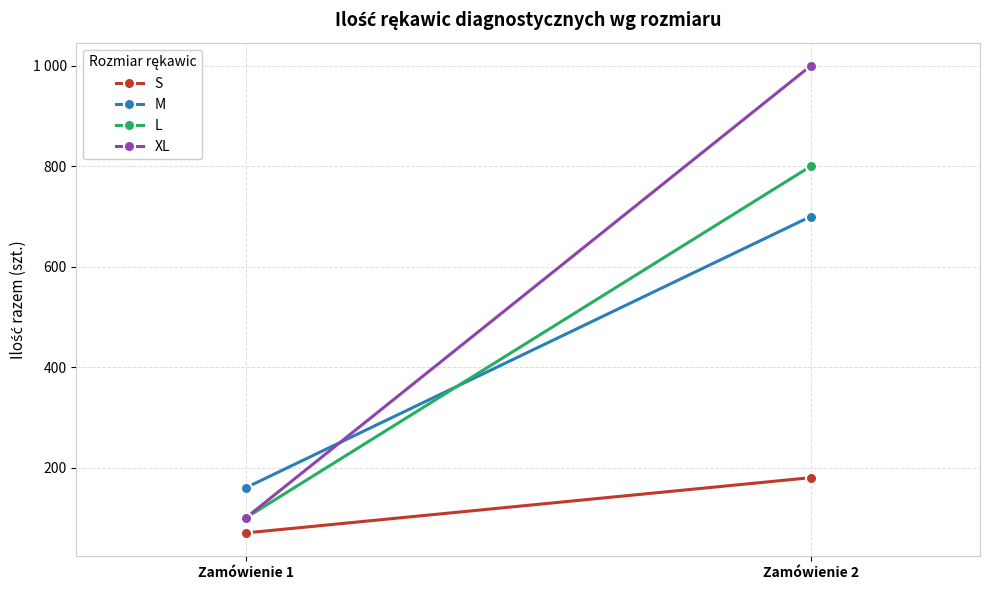

What is the smallest value displayed?

70